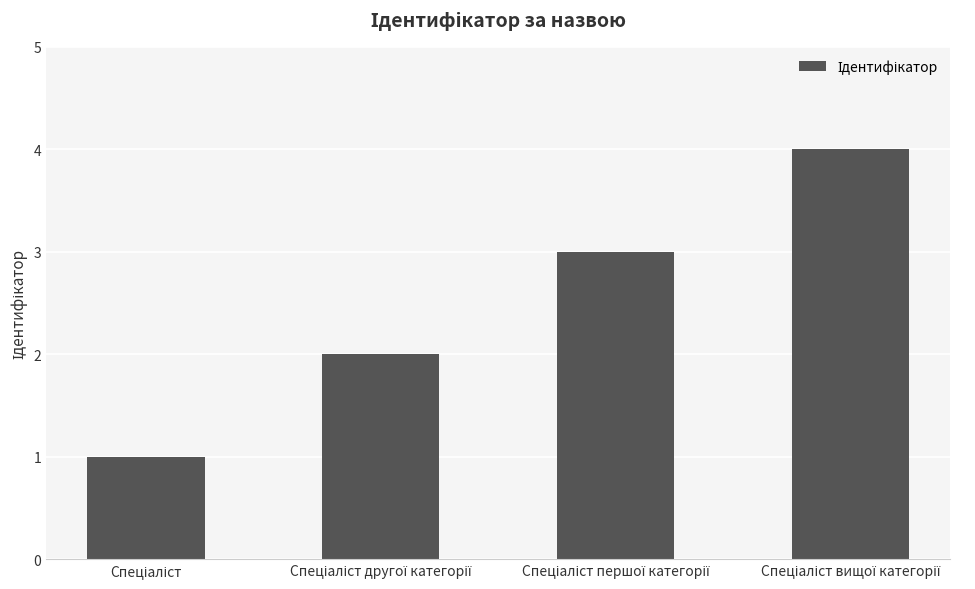

What is the maximum value shown in the chart?

4